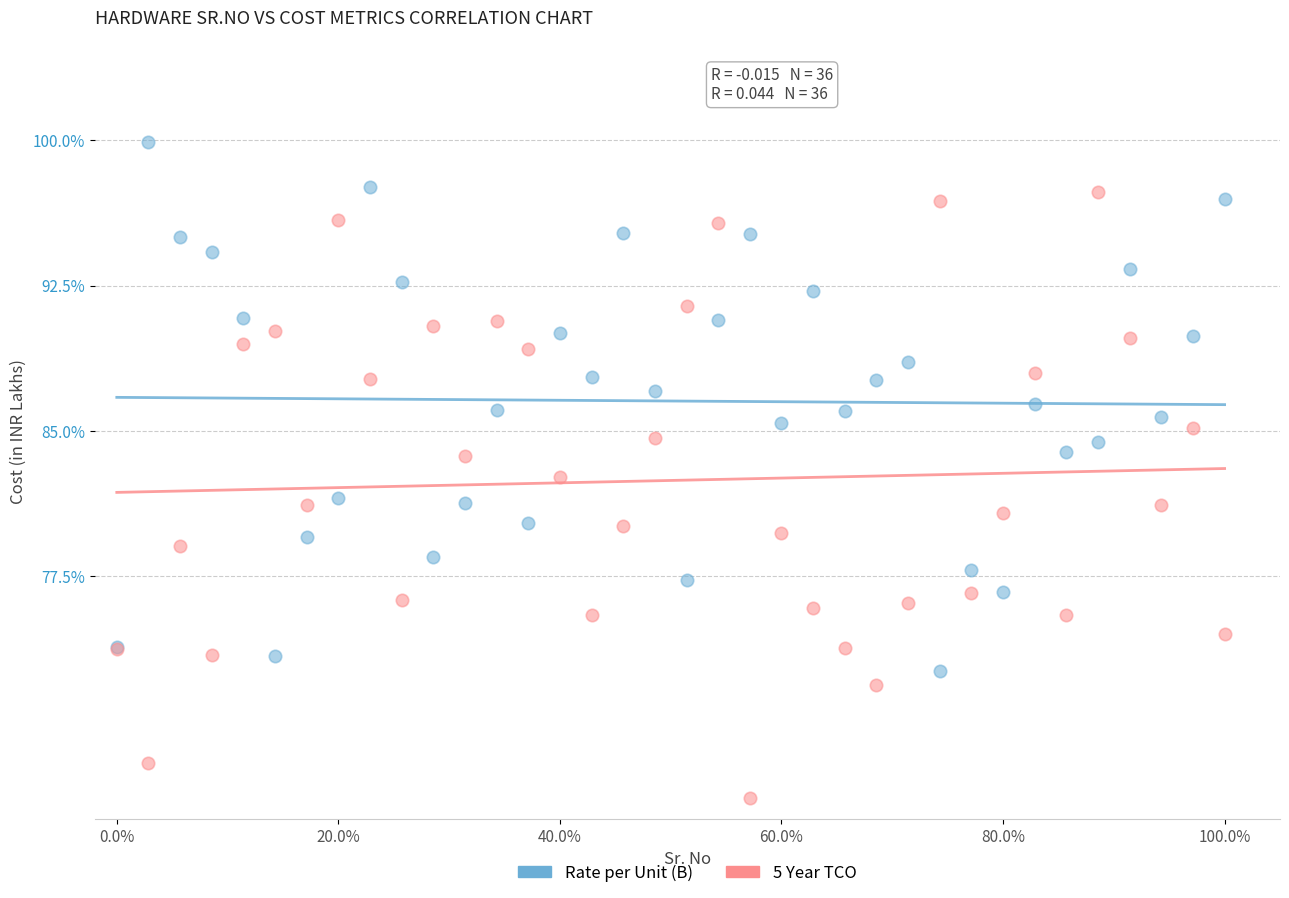

Which series contains the lowest Y value?

5 Year TCO